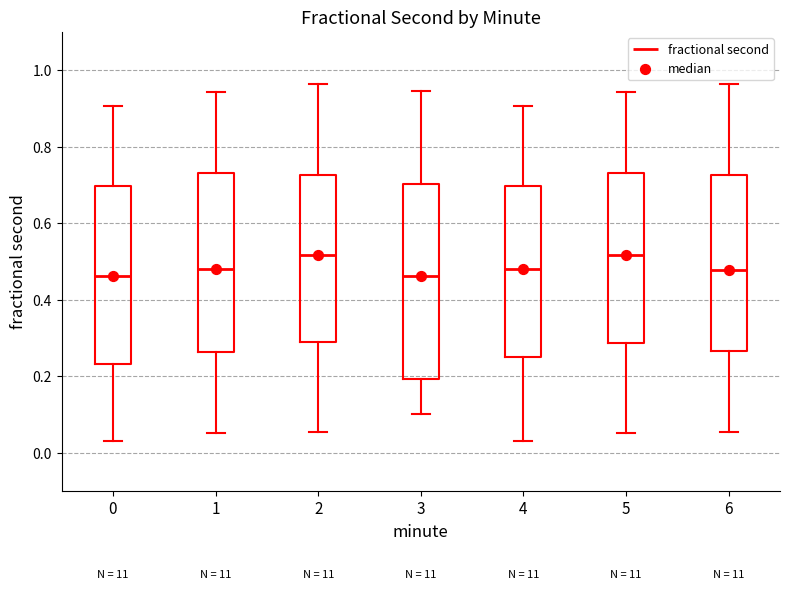

Where is the upper edge of the box at x = 1 on the y-axis? The values are not printed on the chart, so give them approximately, as read against the axis.

0.74